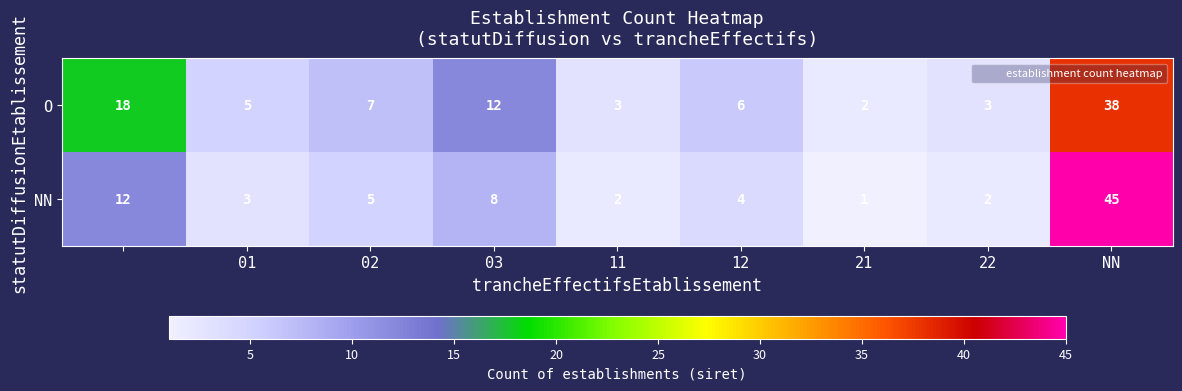

Which series has the largest range (max minus min)?

NN